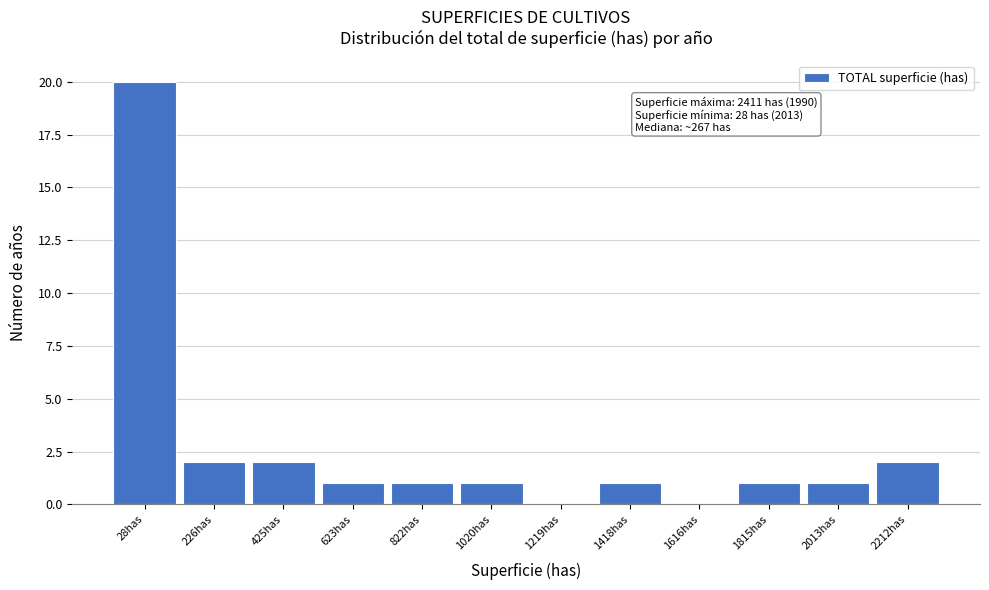

Reading left to right, what are all the values shown in this chart?

28has=20	226has=2	425has=2	623has=1	822has=1	1020has=1	1219has=0	1418has=1	1616has=0	1815has=1	2013has=1	2212has=2